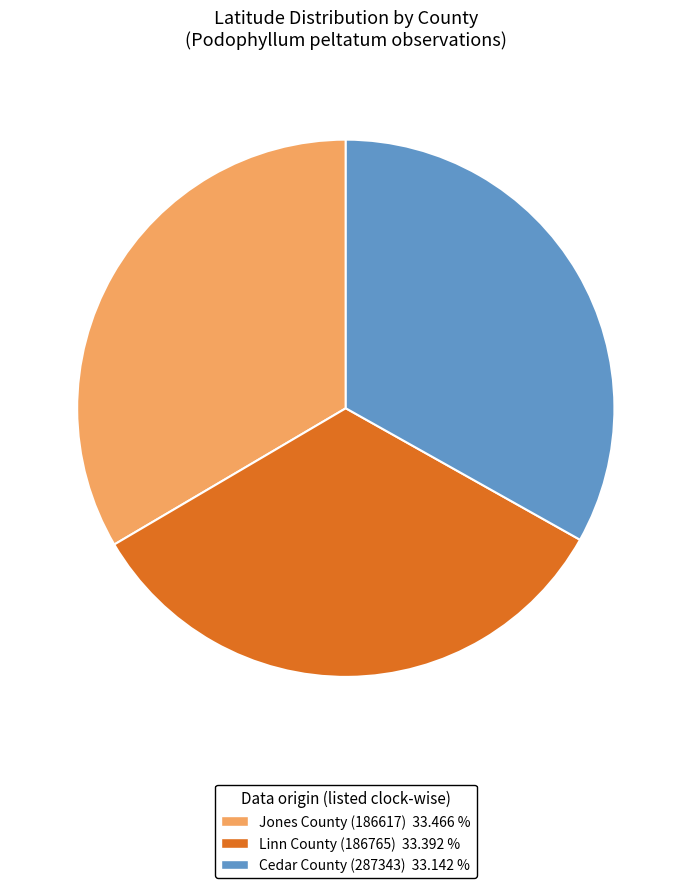

What is the ratio of the value at Jones County (186617) to the value at Cedar County (287343)?

1.0